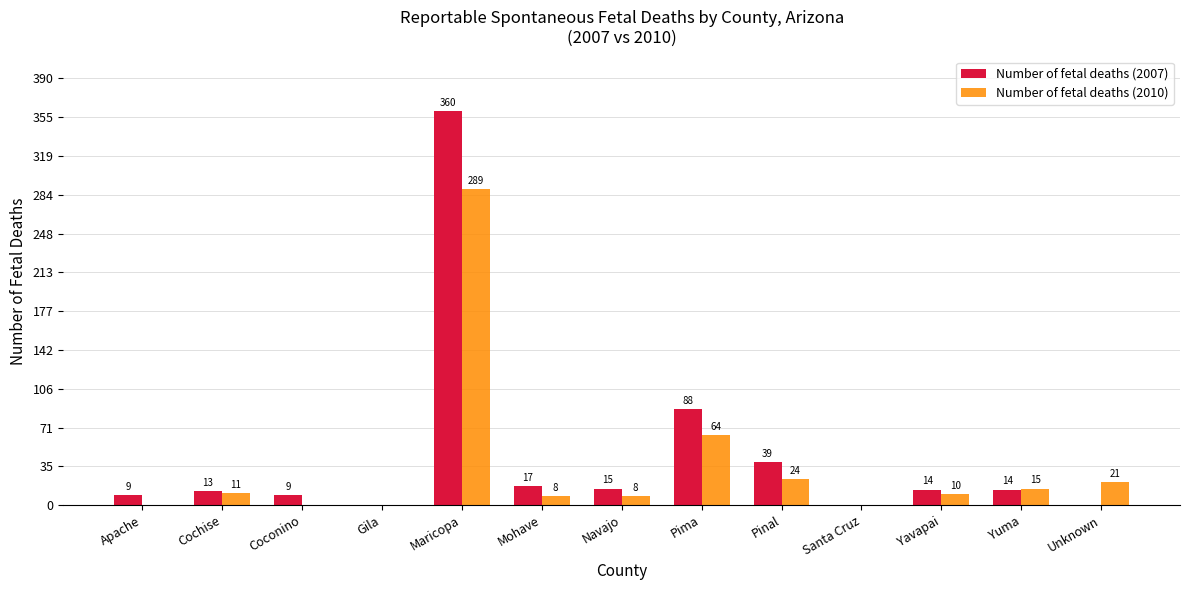

How many positive values does the Number of fetal deaths (2010) series have?

9